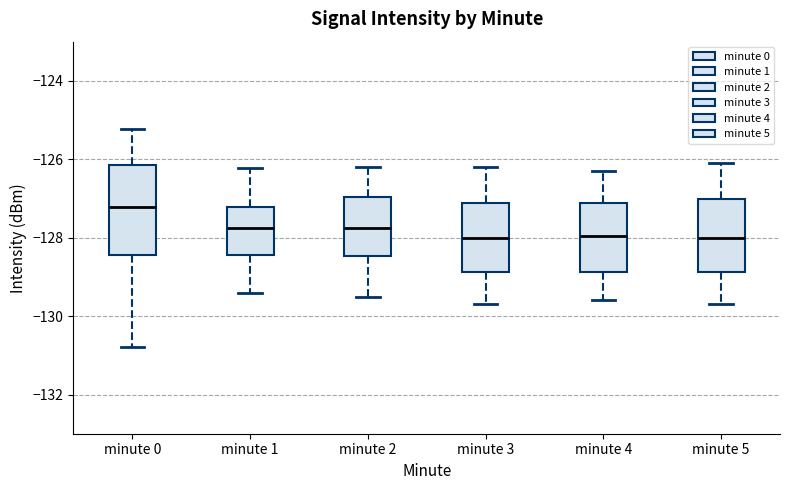

Where does the upper whisker of the box for minute 5 end on the y-axis? The values are not printed on the chart, so give them approximately, as read against the axis.

-126.0